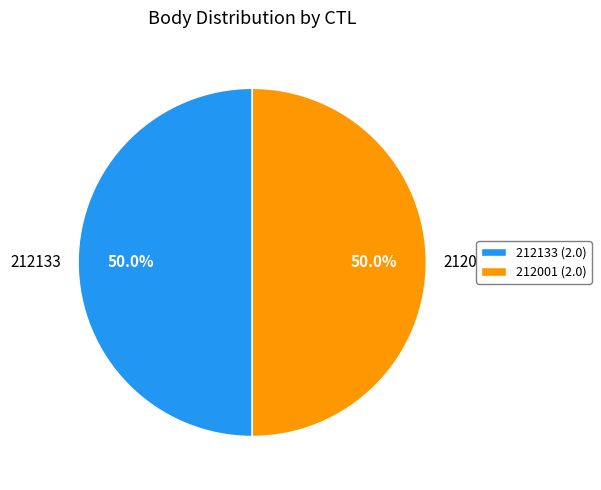

What percentage do 212001 and 212133 together represent?

100.0%